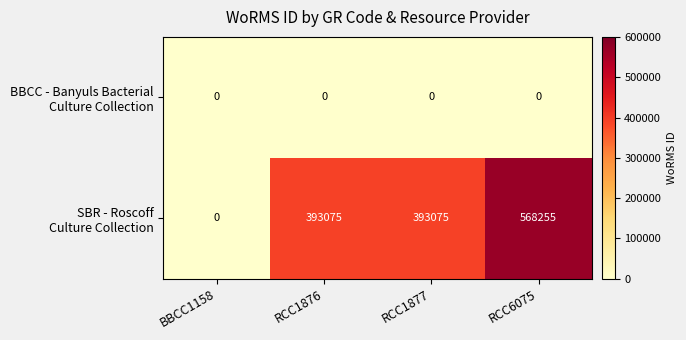

What is the total value across all series at RCC1876?

393075